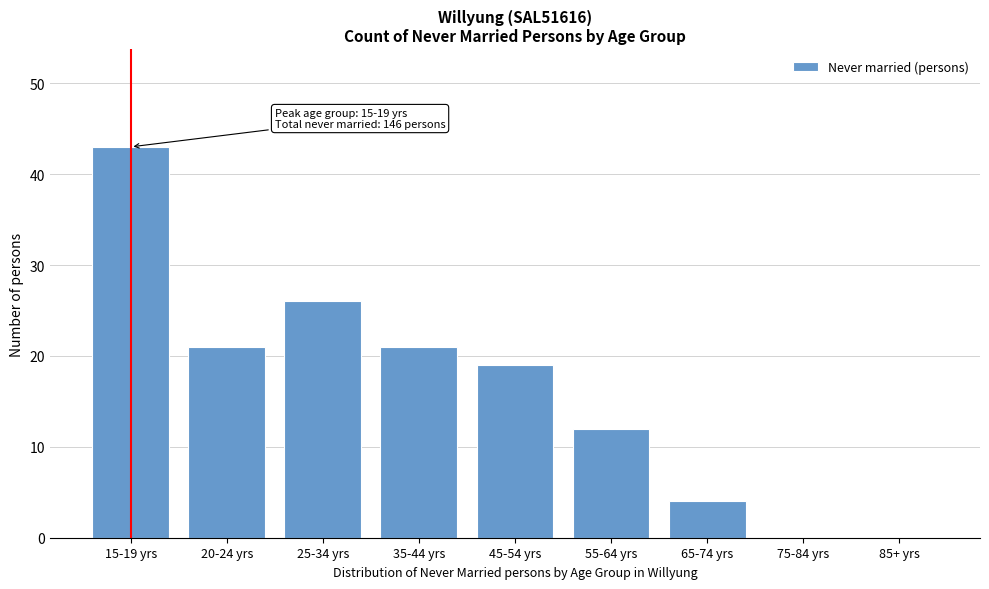

Reading right to left, list all the values displayed in this chart.

85+ yrs=0	75-84 yrs=0	65-74 yrs=4	55-64 yrs=12	45-54 yrs=19	35-44 yrs=21	25-34 yrs=26	20-24 yrs=21	15-19 yrs=43